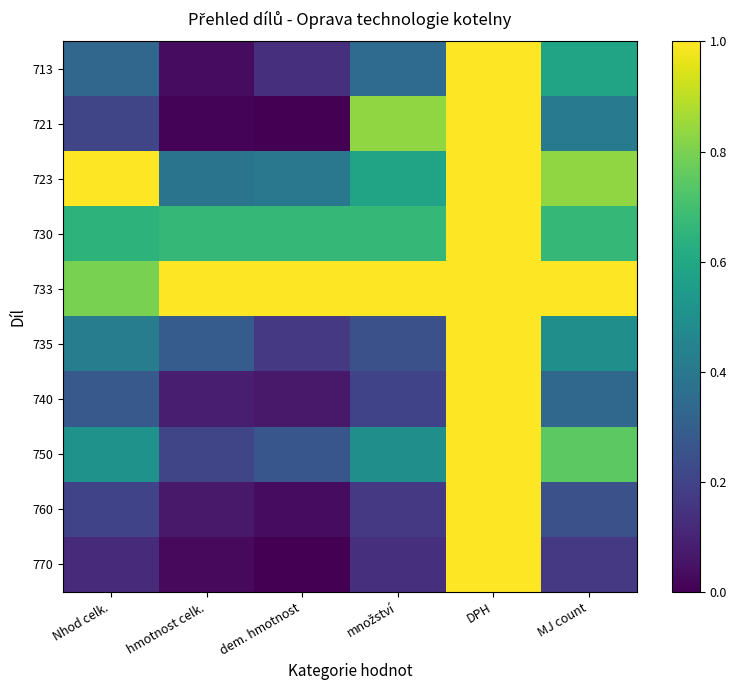

Which has a higher value, množství or DPH?

DPH